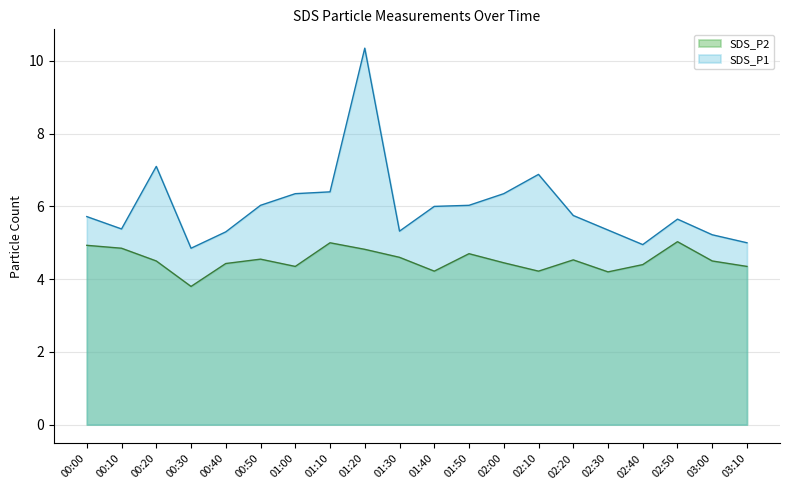

True or false: SDS_P1 and SDS_P2 cross at least once.

False